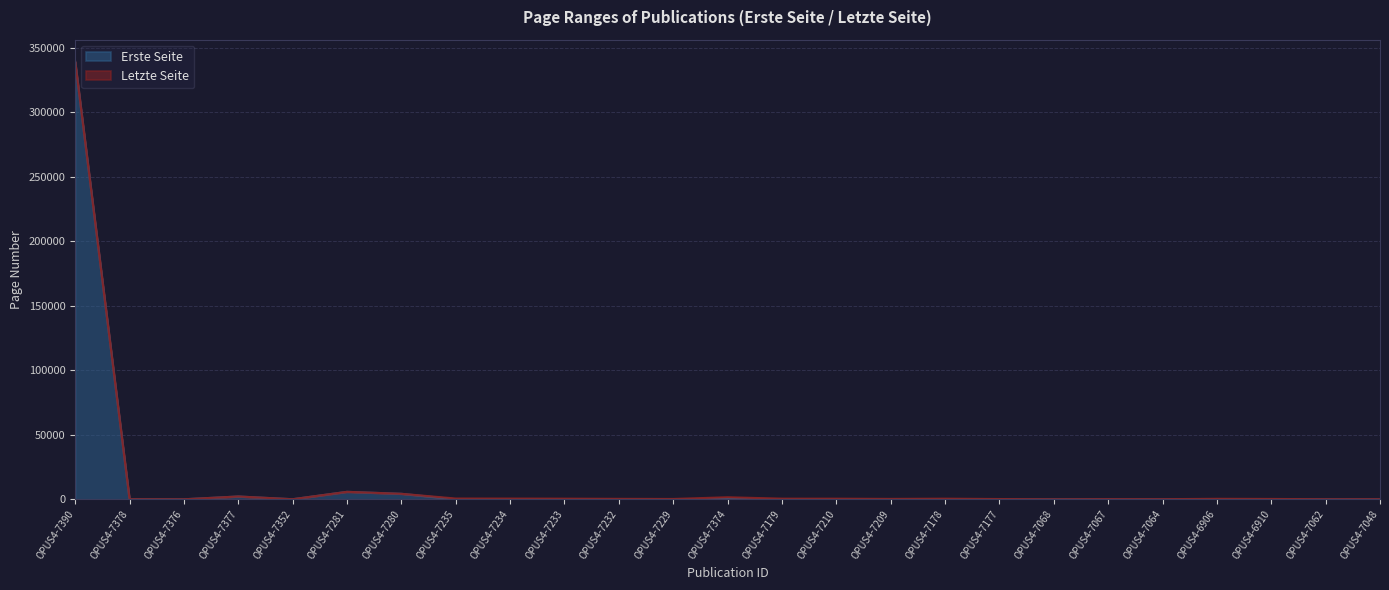

Reading left to right, extract all data points from this chart.

Erste Seite: 339268	88	16	2179	59	5790	4259	36	39	42	98	39	440	14	12	9	14	13	1	13	9	7	5	4	11
Letzte Seite: 339268	89	21	2187	71	5792	4266	603	566	495	361	262	1585	501	479	312	487	213	7	122	90	388	277	56	80